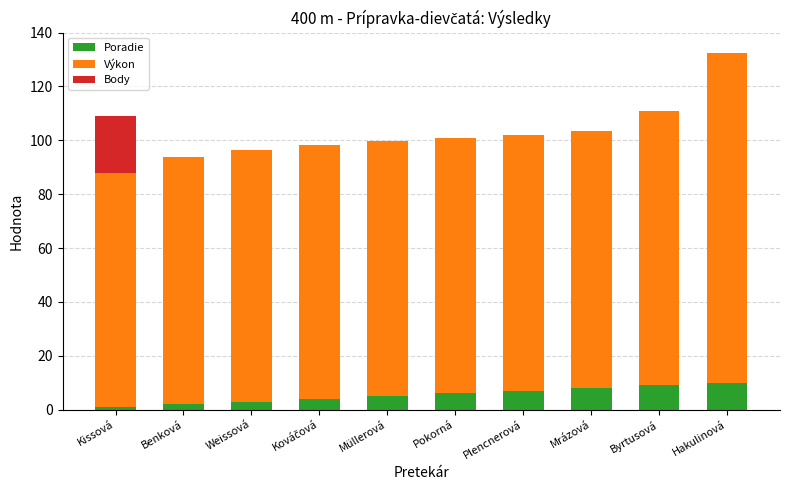

True or false: Poradie has a value of 8.0 at Mrázová.

True